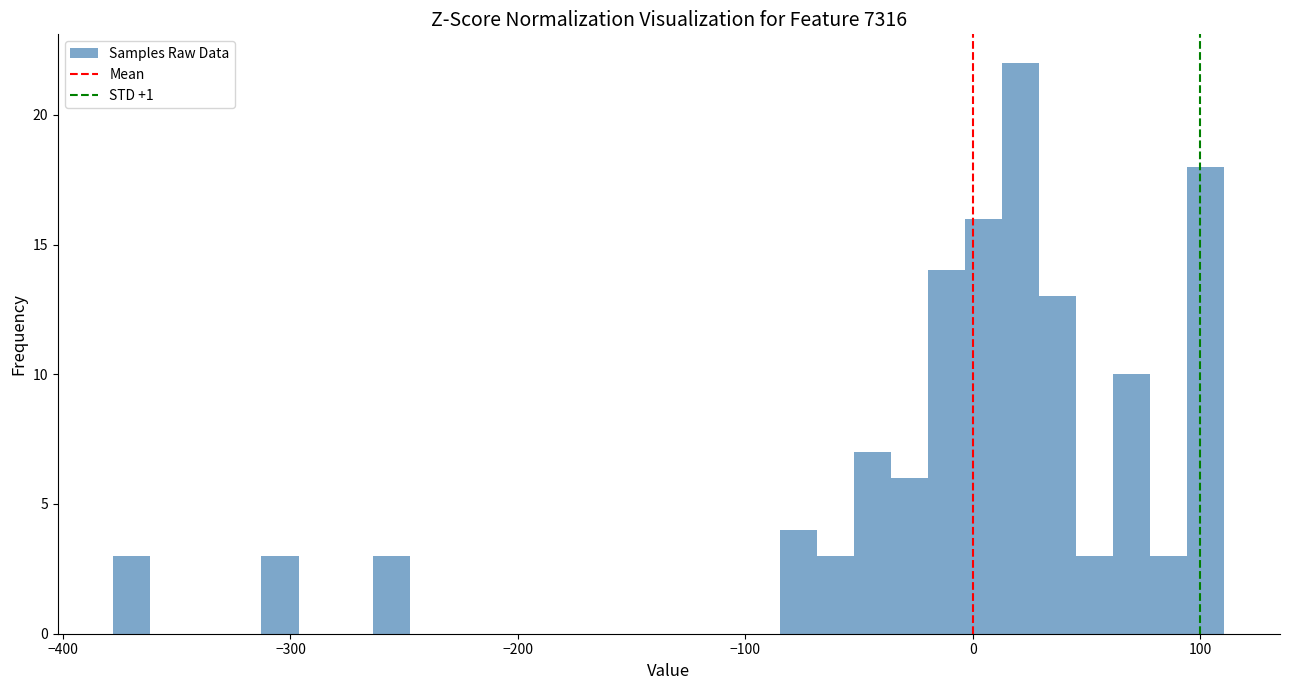

Around what value on the x-axis is the tallest bar? Give the approximate position of its centre, as read against the axis.

20